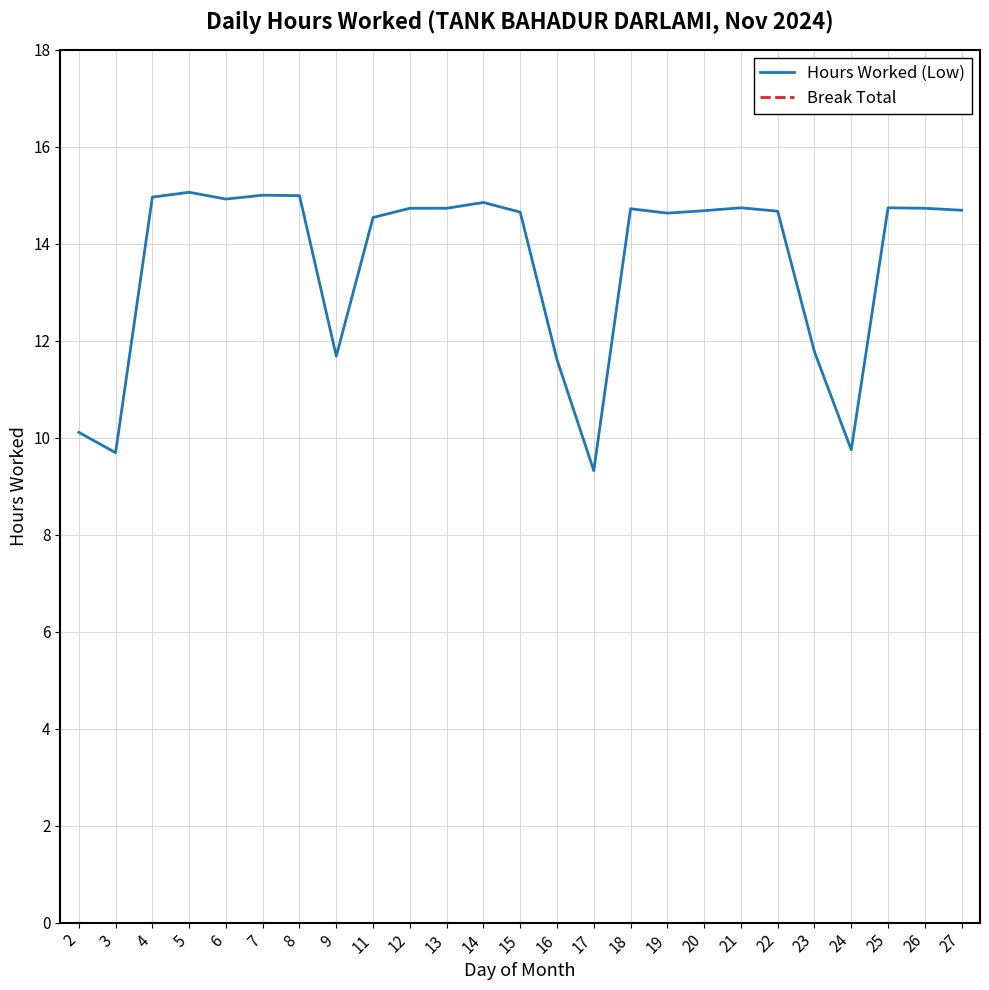

Where does the Hours Worked (Low) series first go above 14?

4